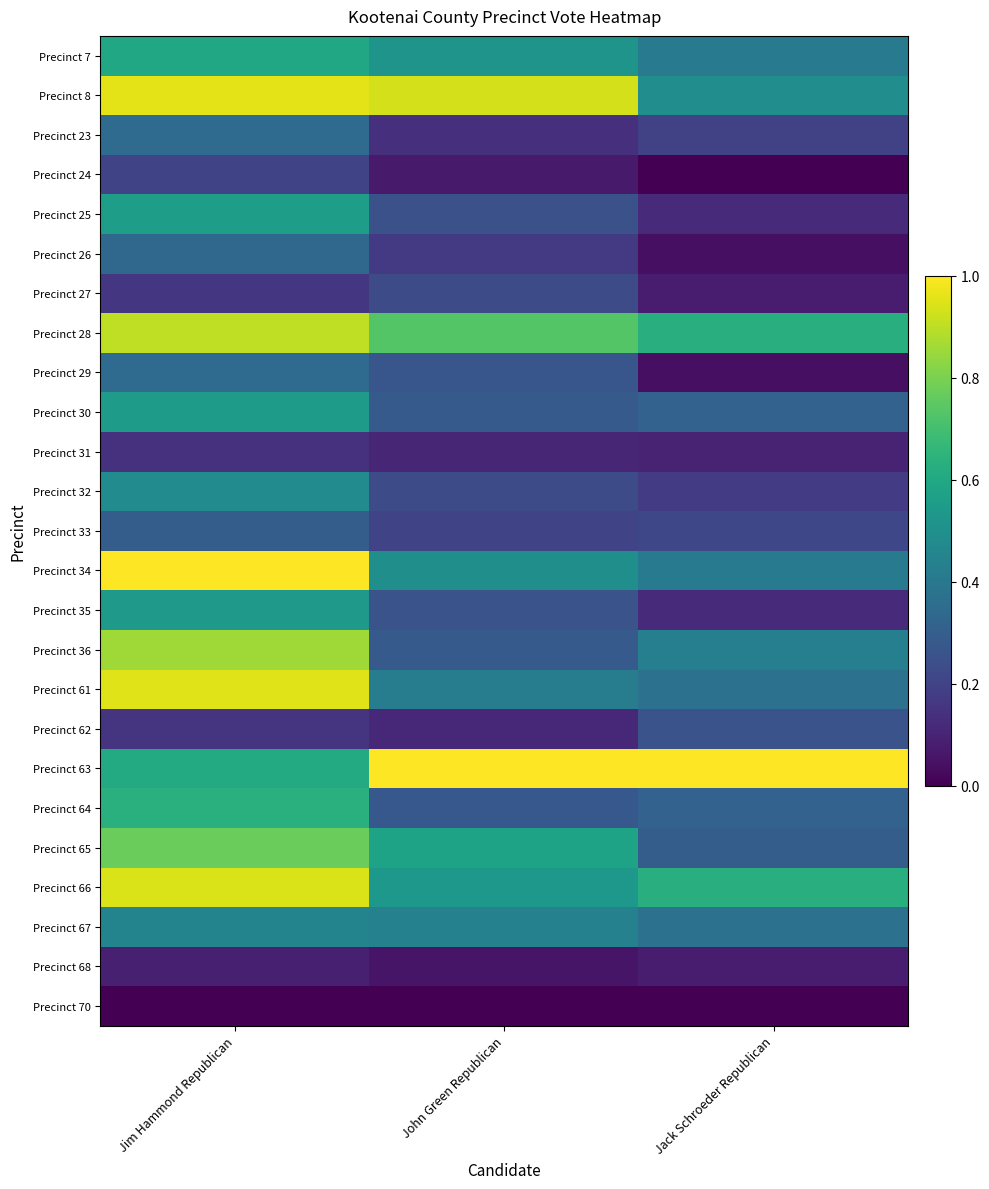

Which category has the highest value across all series?

Jim Hammond Republican